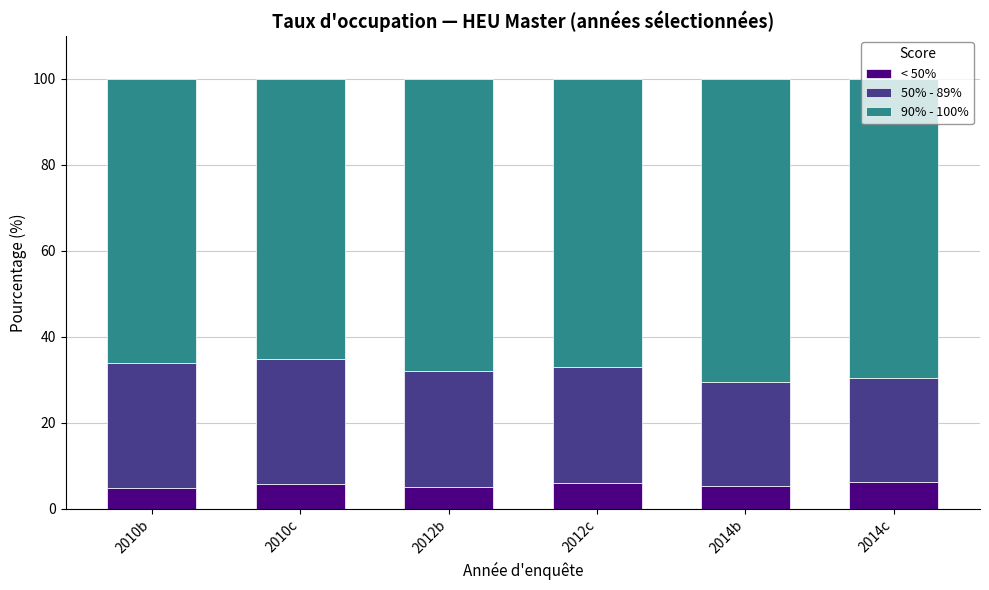

The < 50% series shows 4.8 at 2010b. True or false?

True